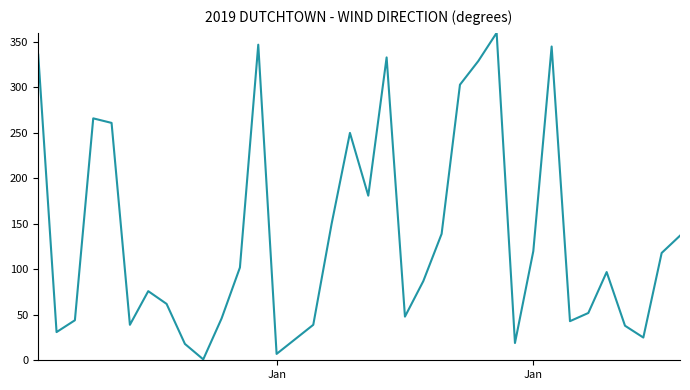

True or false: there are more than 1 points higher than both neighbors.

True